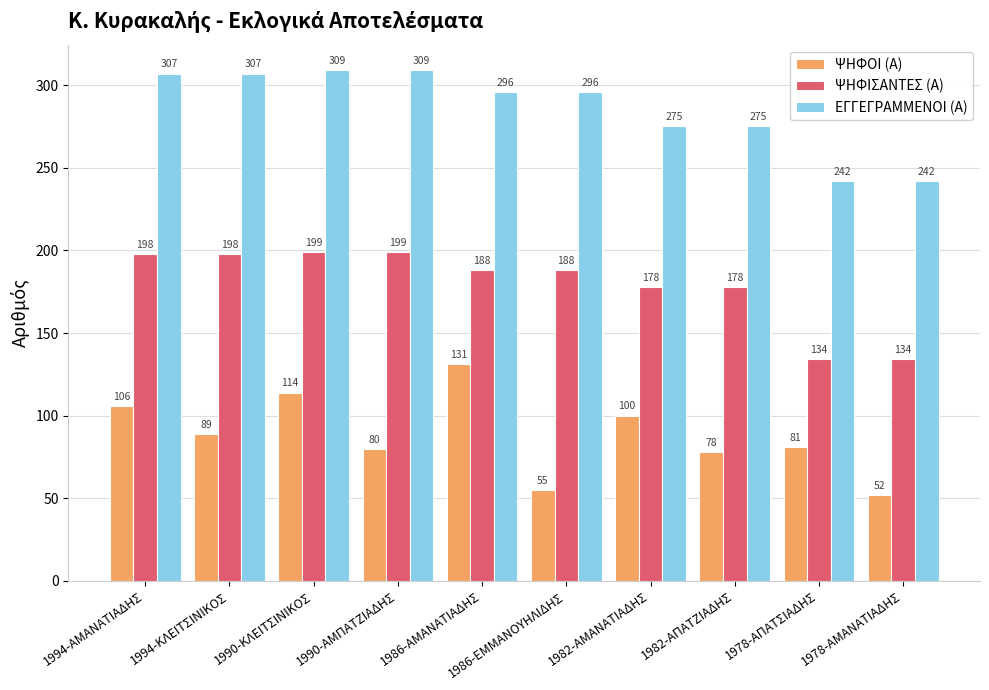

What is the difference between the ΨΗΦΙΣΑΝΤΕΣ (Α) values at 1994-ΑΜΑΝΑΤΙΑΔΗΣ and 1986-ΑΜΑΝΑΤΙAΔΗΣ?

10